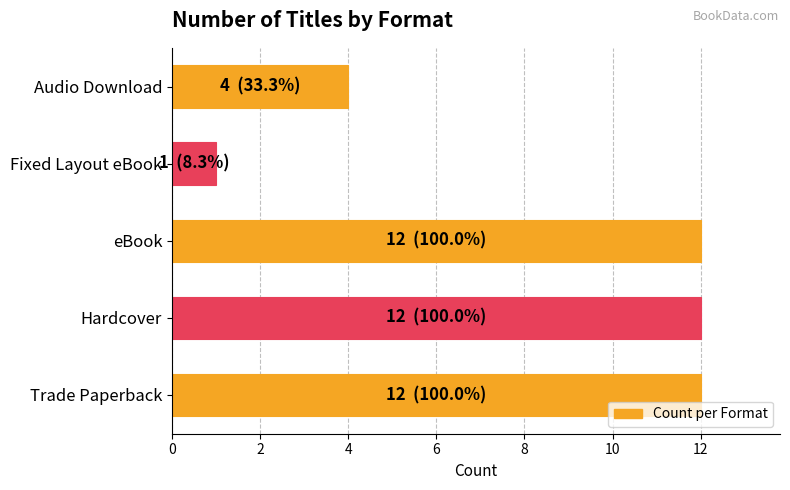

What is the greatest value displayed?

12